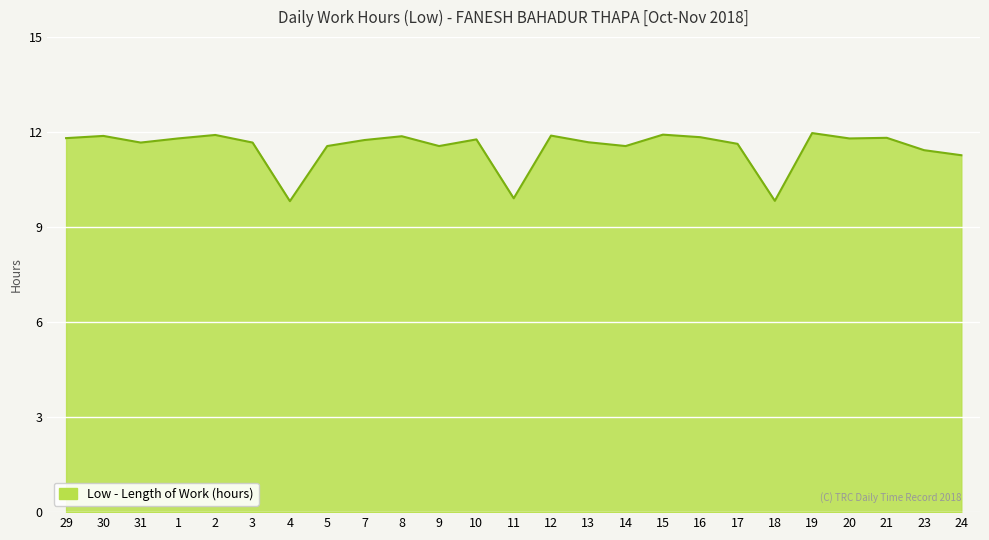

How many categories are shown in the chart?

25